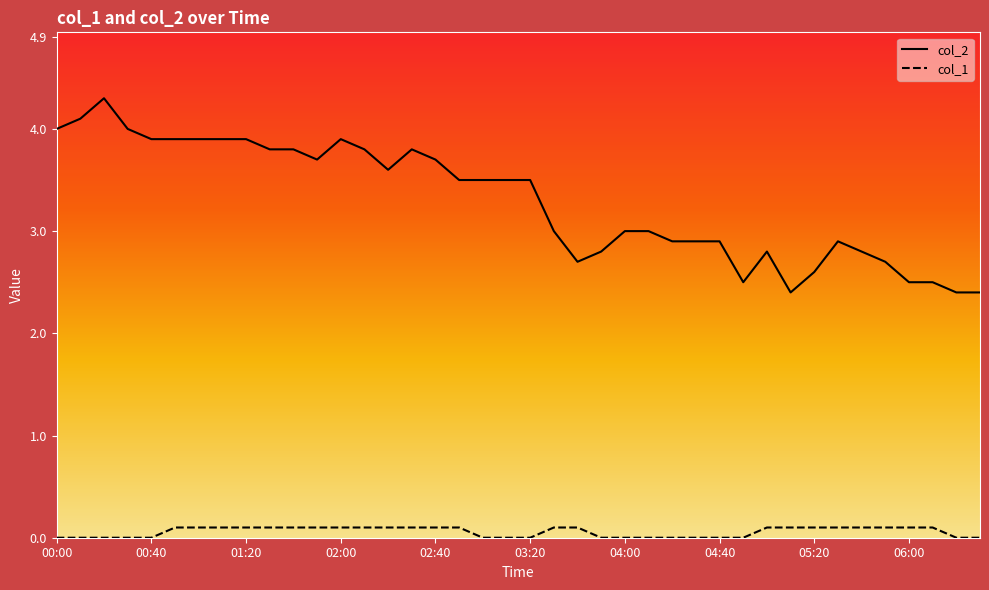

What is the difference between the maximum and minimum values in the col_2 series?

1.9